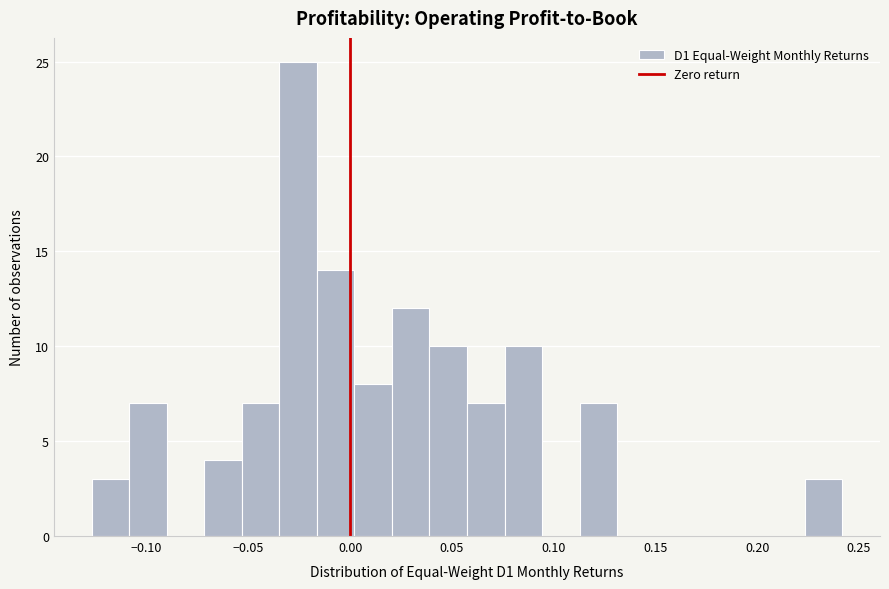

Around what value on the x-axis is the tallest bar? Give the approximate position of its centre, as read against the axis.

-0.025